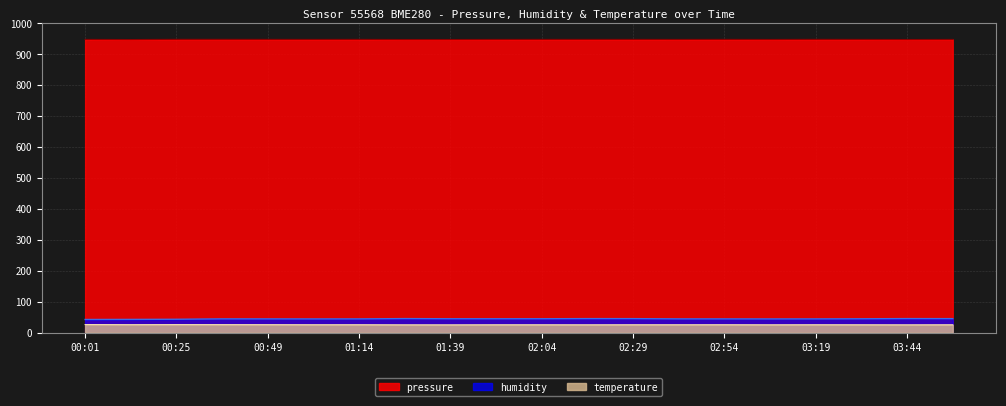

What position from the right is 02:17?

9